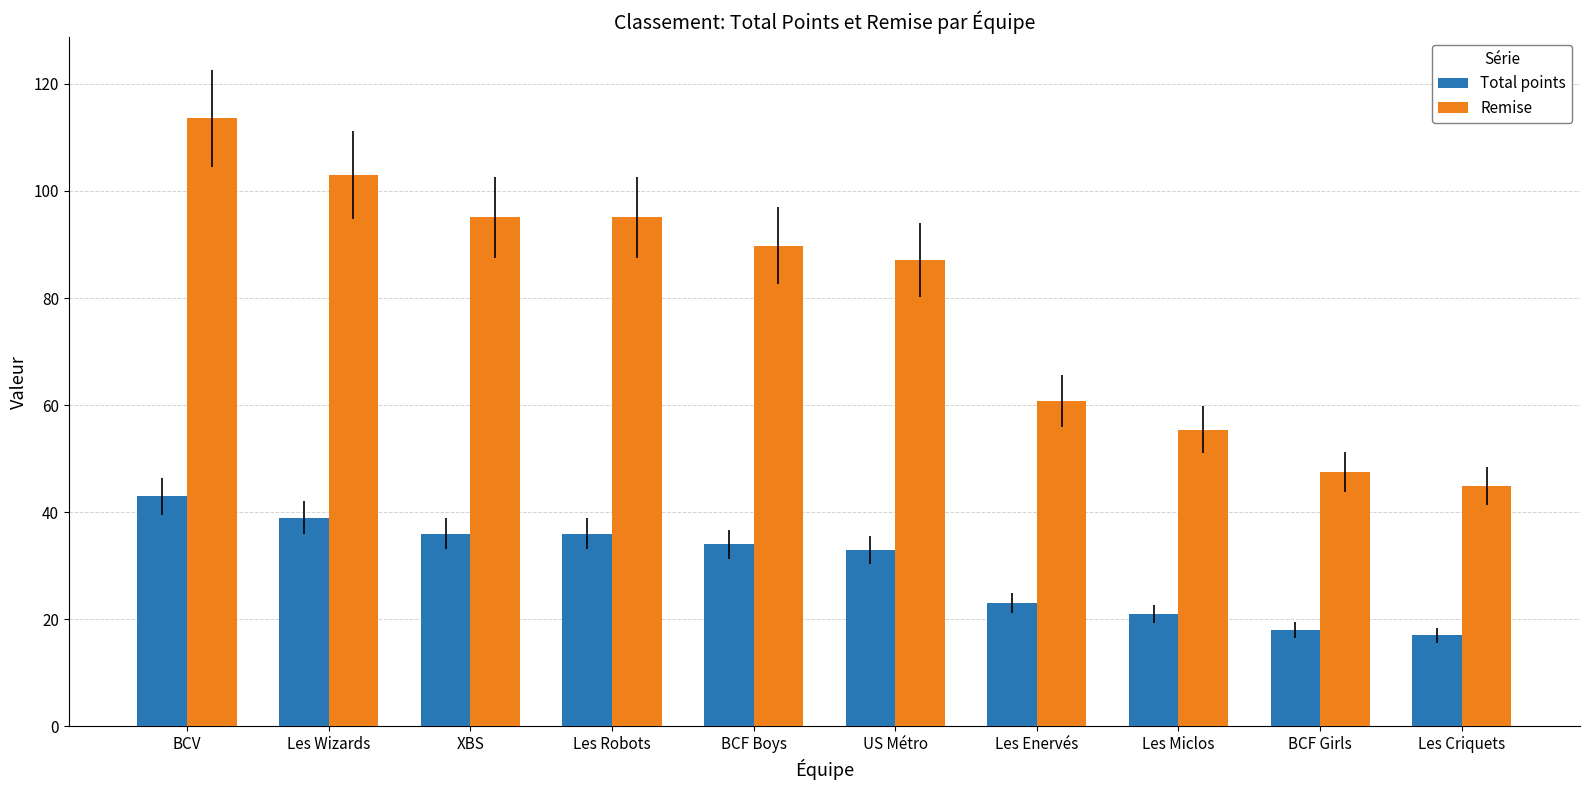

Rank the series at Les Criquets from highest to lowest value.

Remise, Total points